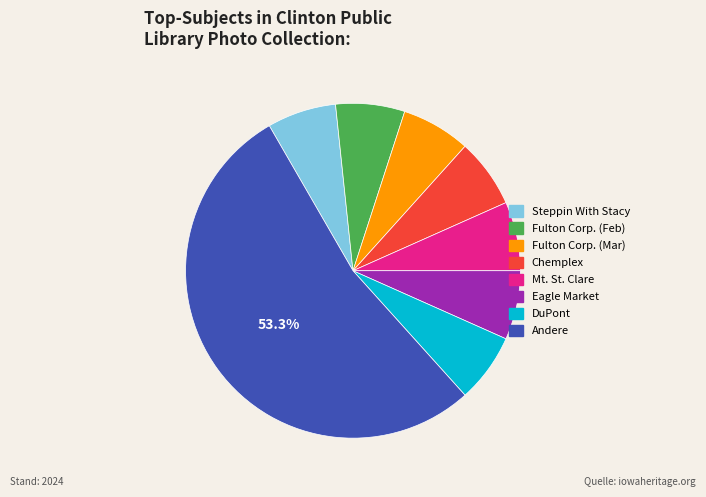

Is there a majority slice in this chart?

Yes